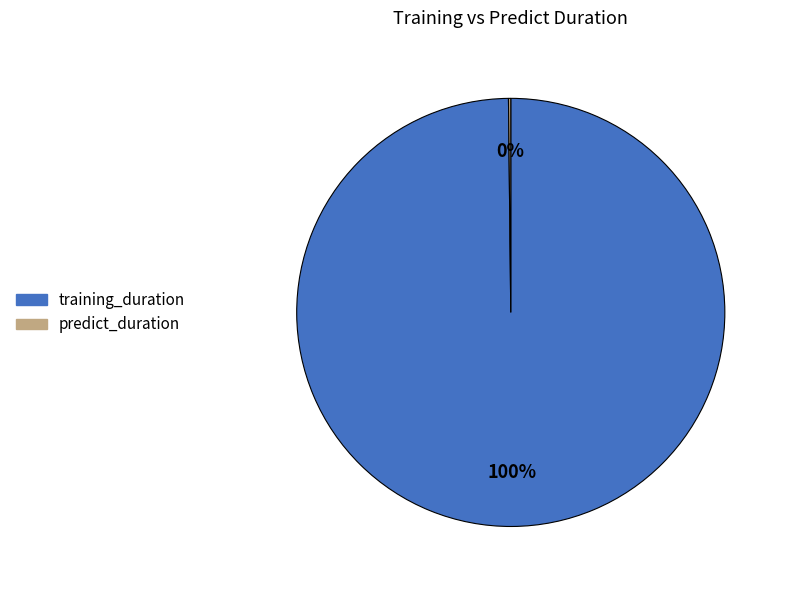

To the nearest percent, what is the difference between the largest and smallest slice percentages?

100%